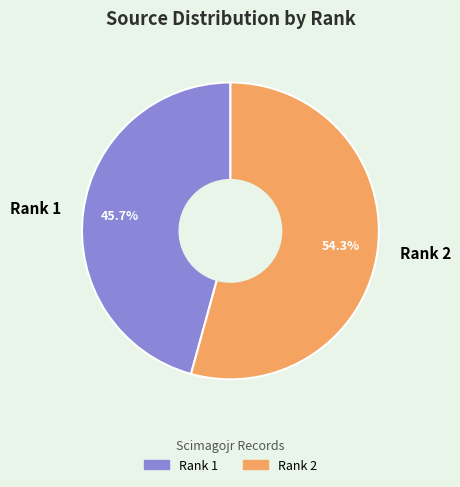

To the nearest percent, what is the average slice percentage?

50%